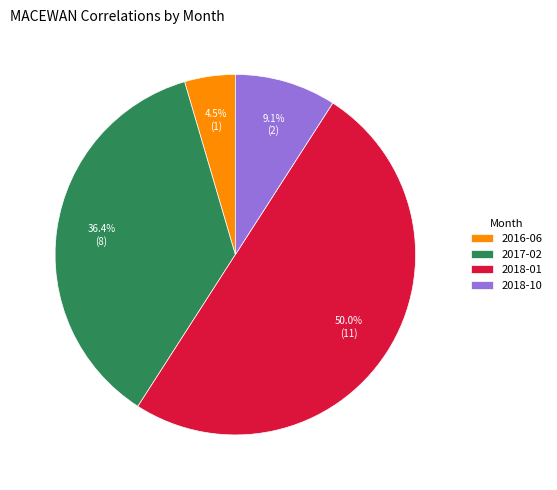

How many slices are in this pie chart?

4